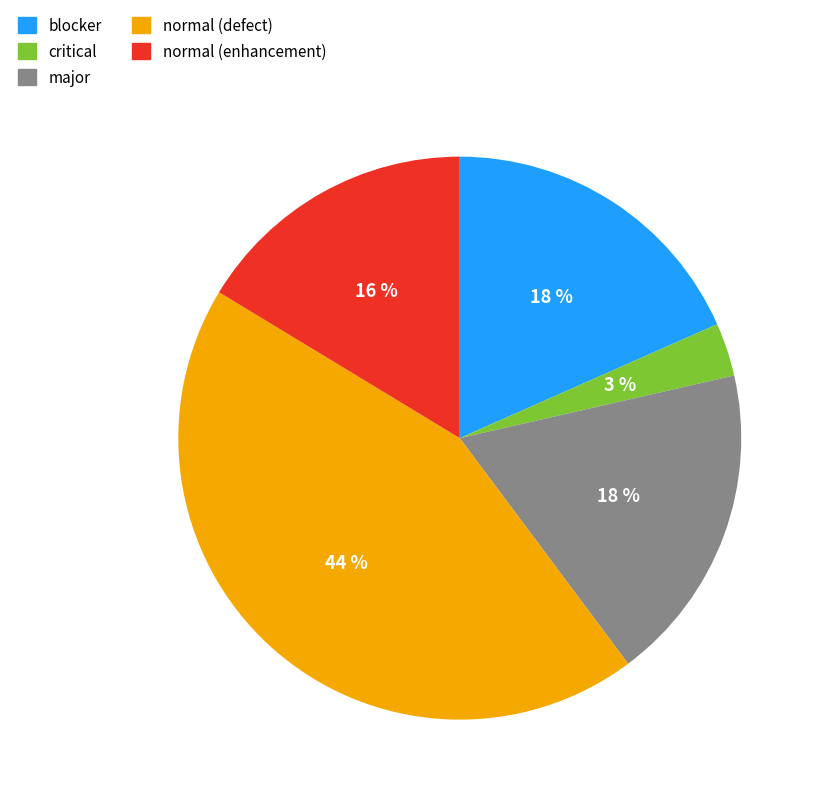

To the nearest percent, what is the average slice percentage?

20%